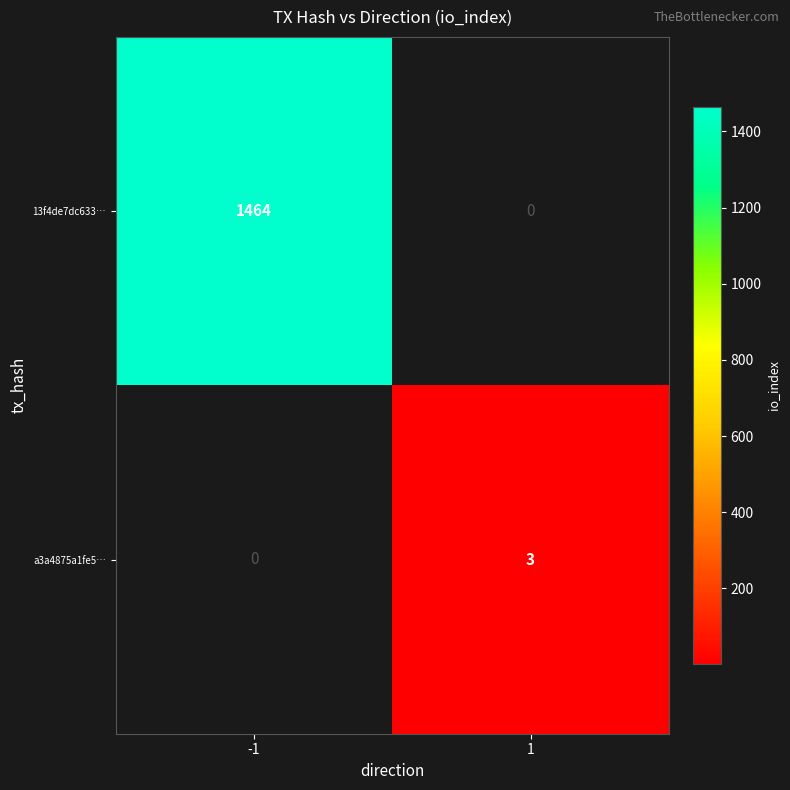

Is it true that 13f4de7dc633… equals 1464 at -1?

True